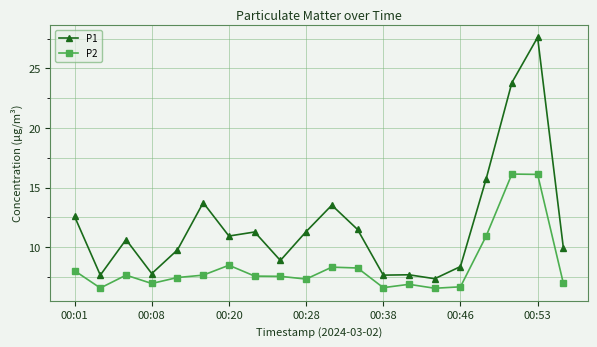

True or false: P2 has more than 2 points higher than both neighbors.

True